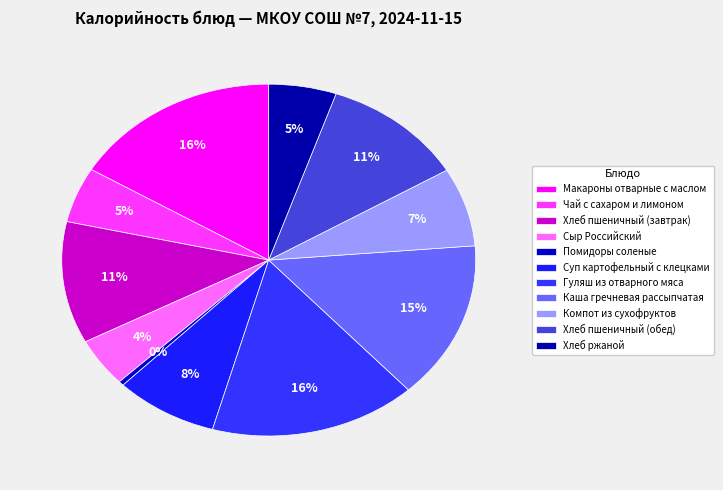

Between Гуляш из отварного мяса and Хлеб пшеничный (обед), which is larger?

Гуляш из отварного мяса